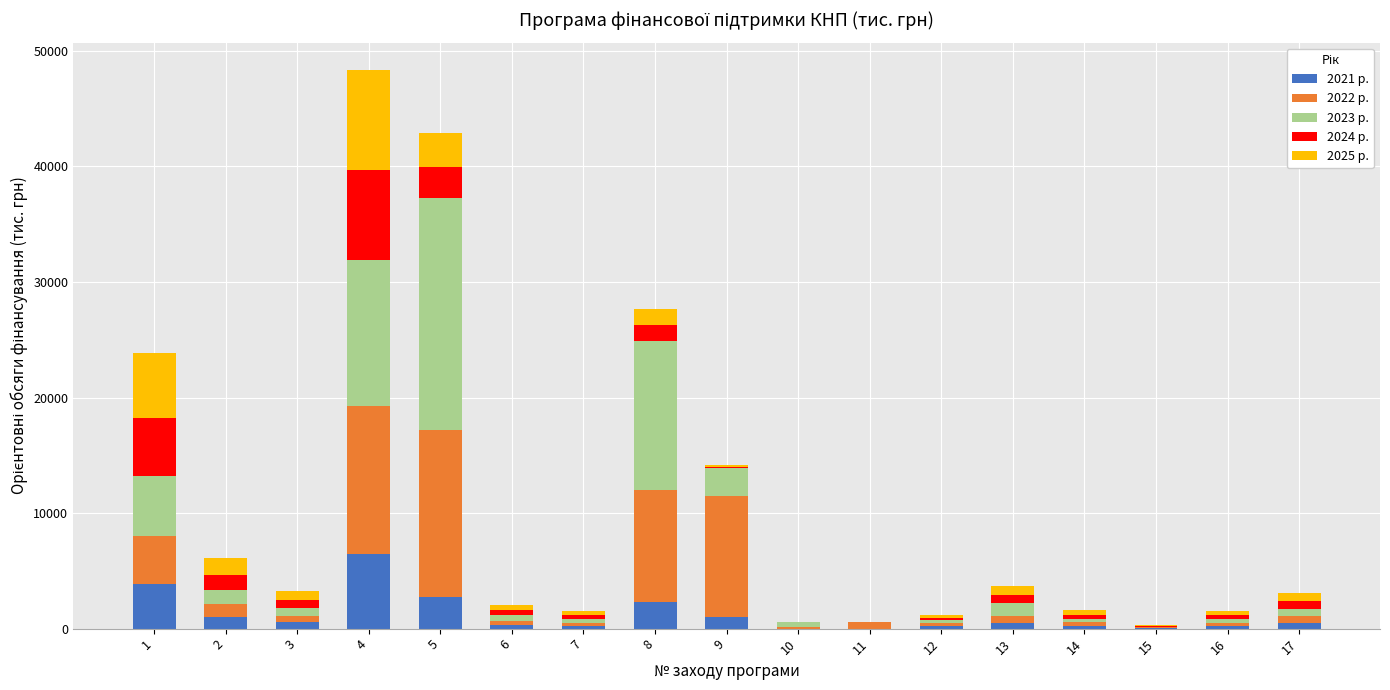

What is the total value across all series at 4?

48302.9